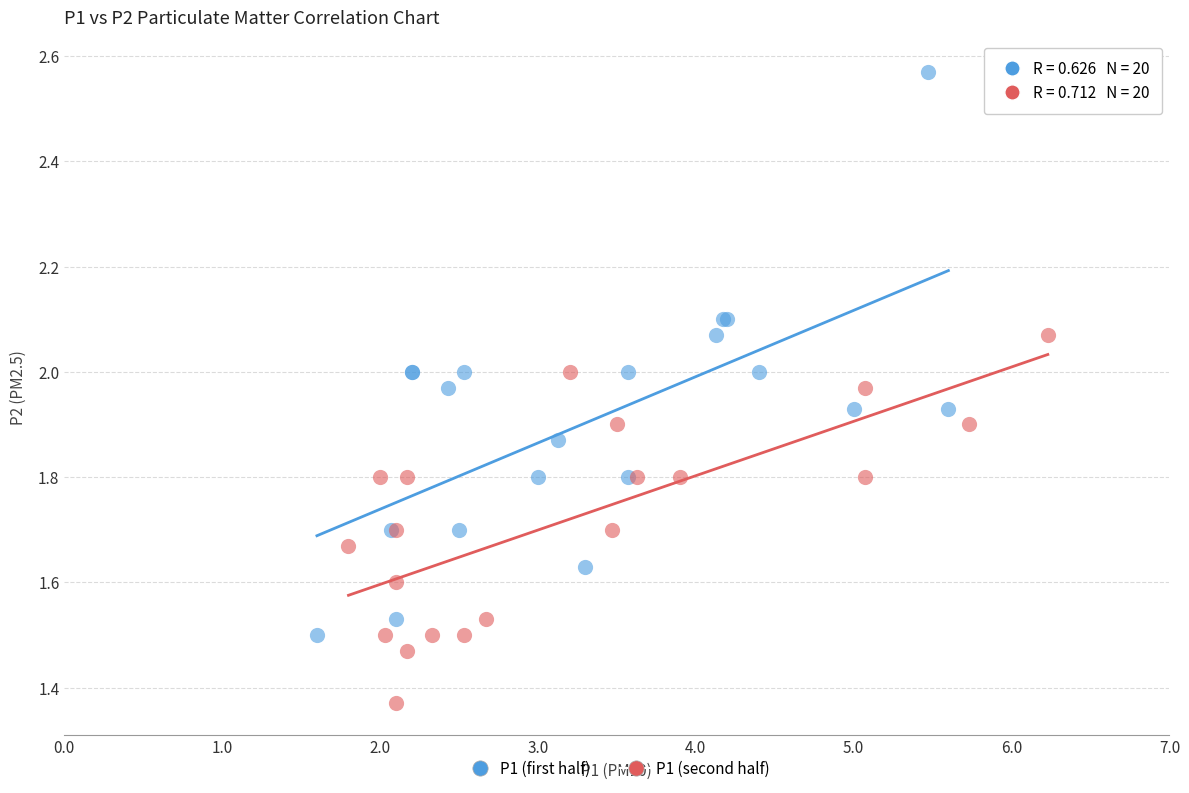

Which series has the widest spread of Y values?

P1 (first half)